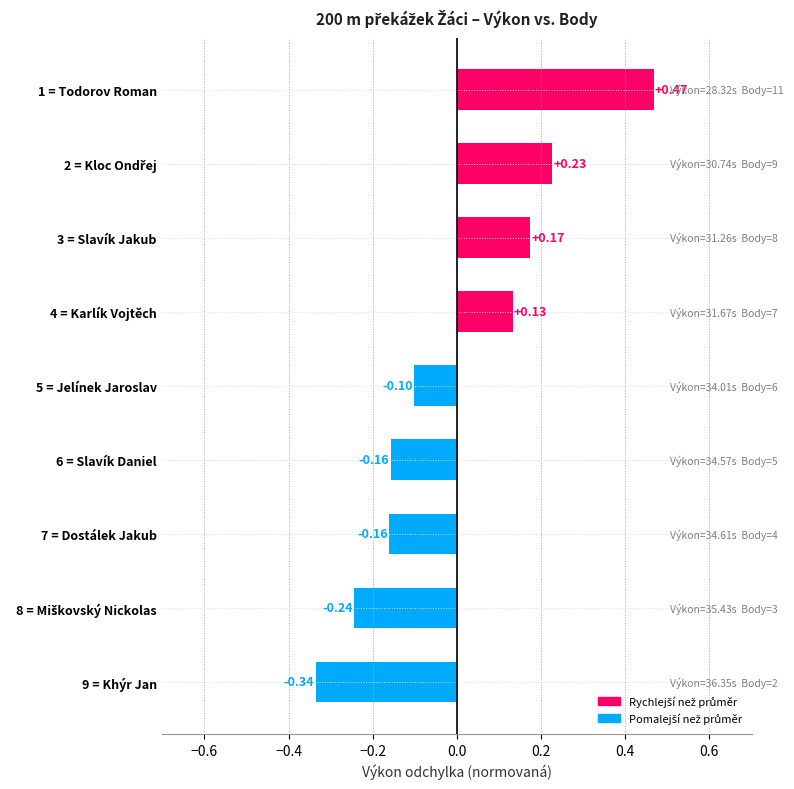

What is the change in value from 6 = Slavík Daniel to 5 = Jelínek Jaroslav?

+0.1